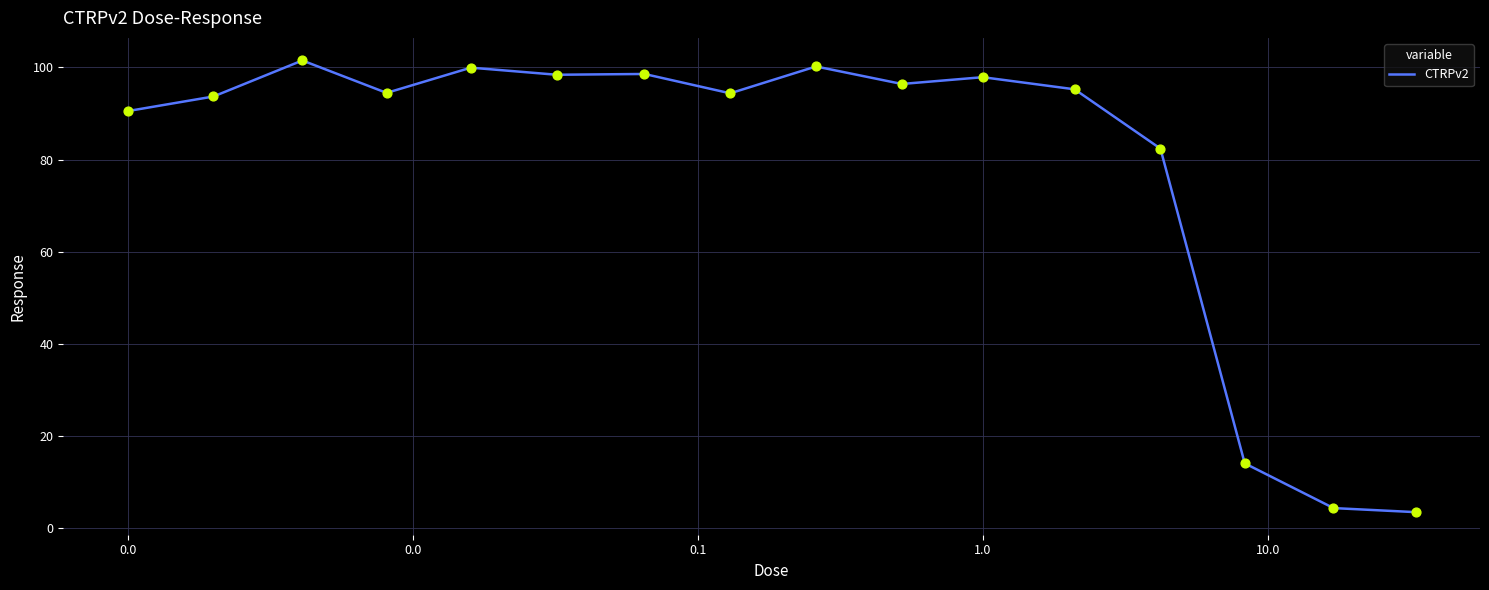

What is the smallest value displayed?

3.5